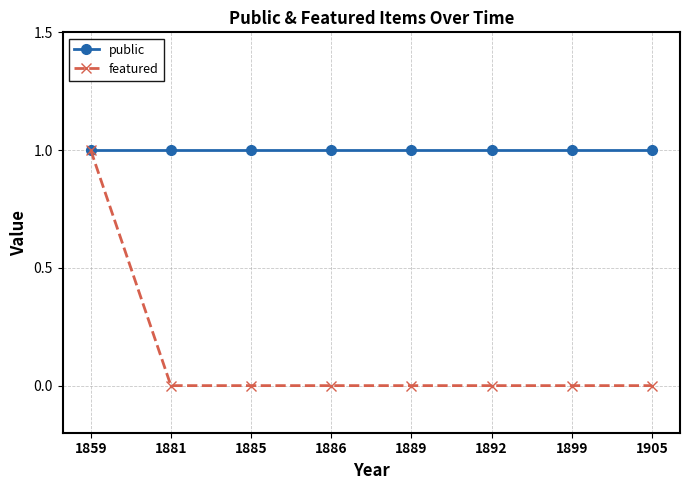

How many featured values are between 0 and 1?

8